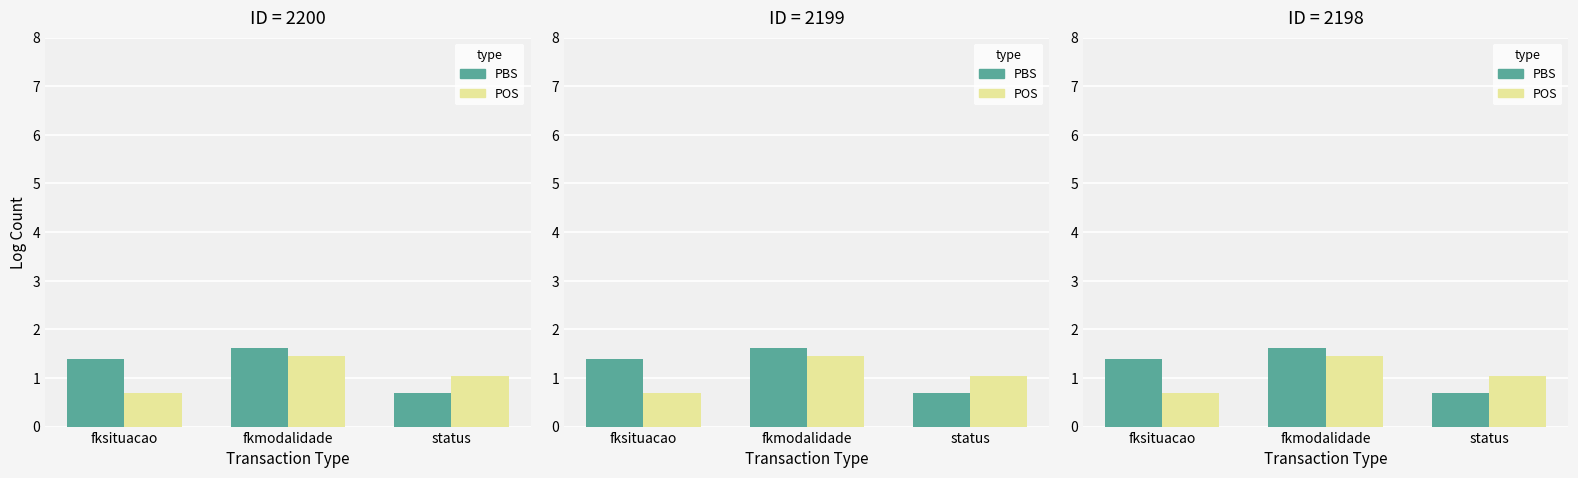

Is the value of fksituacao (PBS) at fkmodalidade greater than the value of fkmodalidade (POS) at fksituacao?

Yes